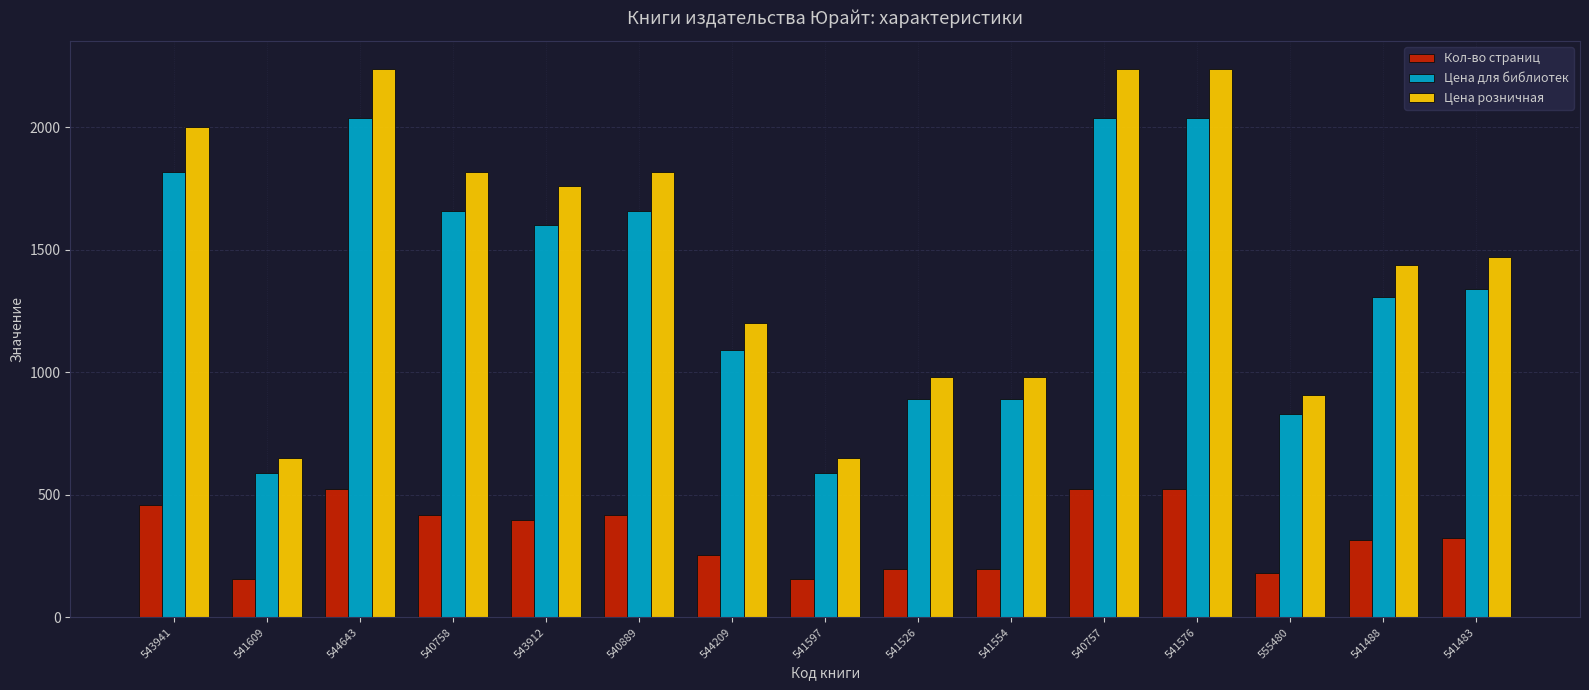

Where does the Цена для библиотек series first go above 1339?

543941